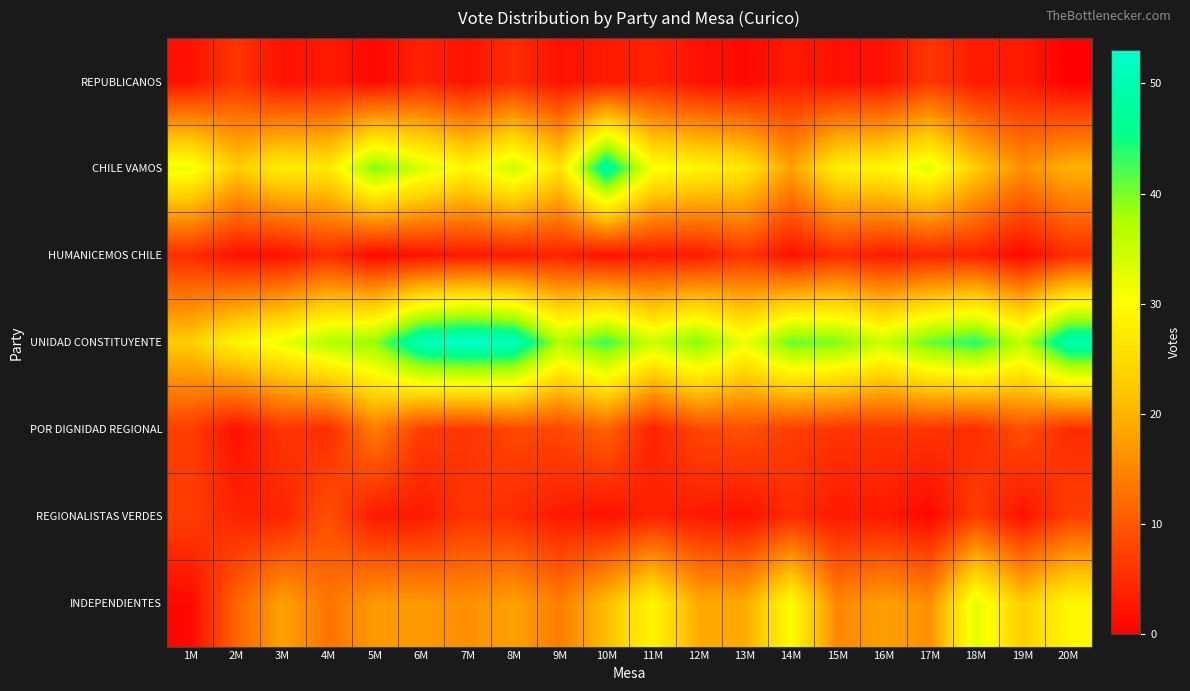

How many categories are shown in the chart?

20